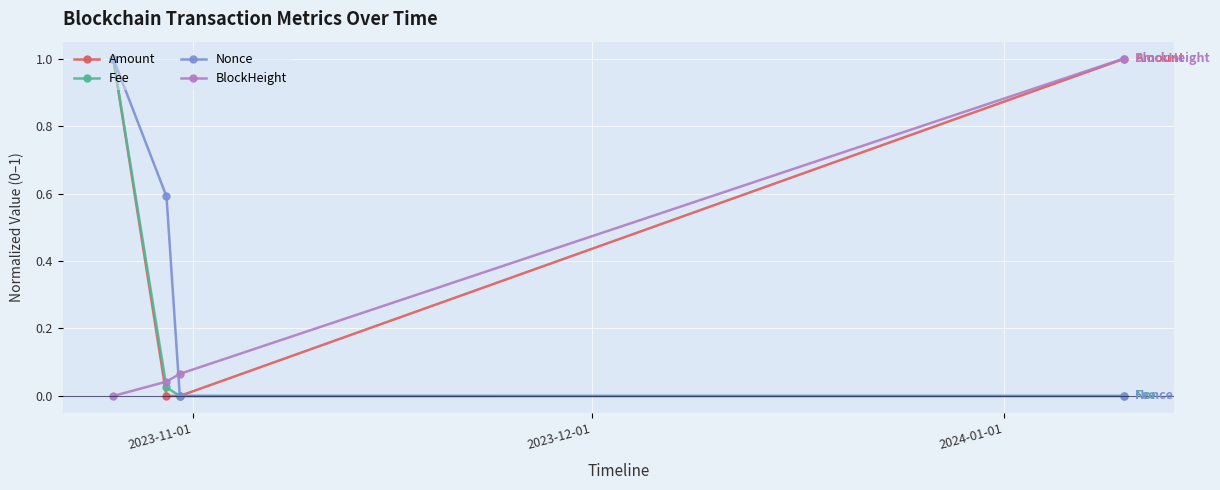

In Amount, how many points are lower than both neighbors (excluding endpoints)?

1